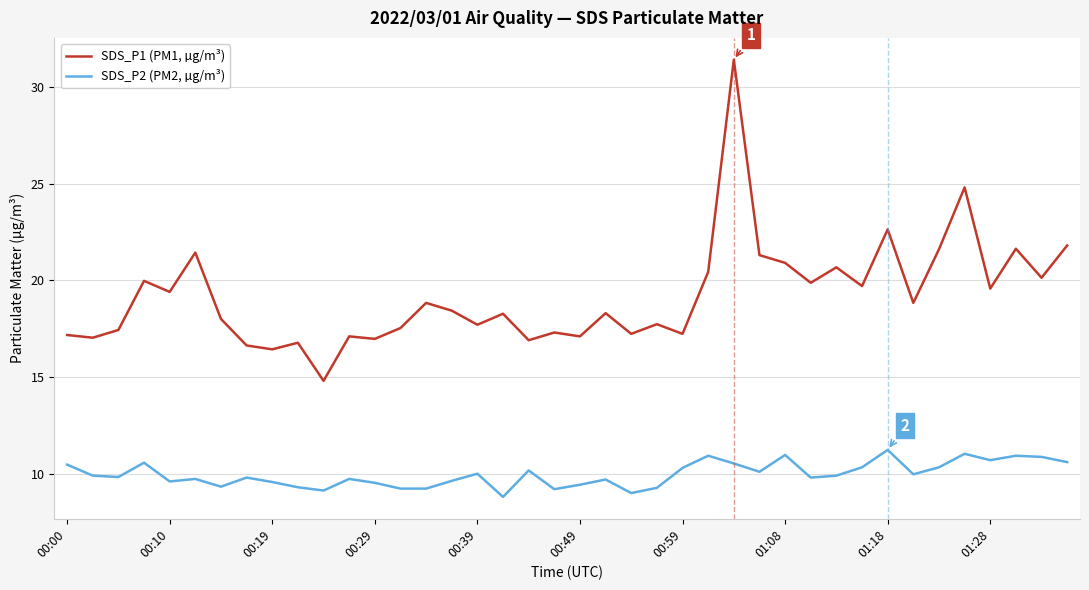

Which series has the largest total across all categories?

SDS_P1 (PM1, µg/m³)